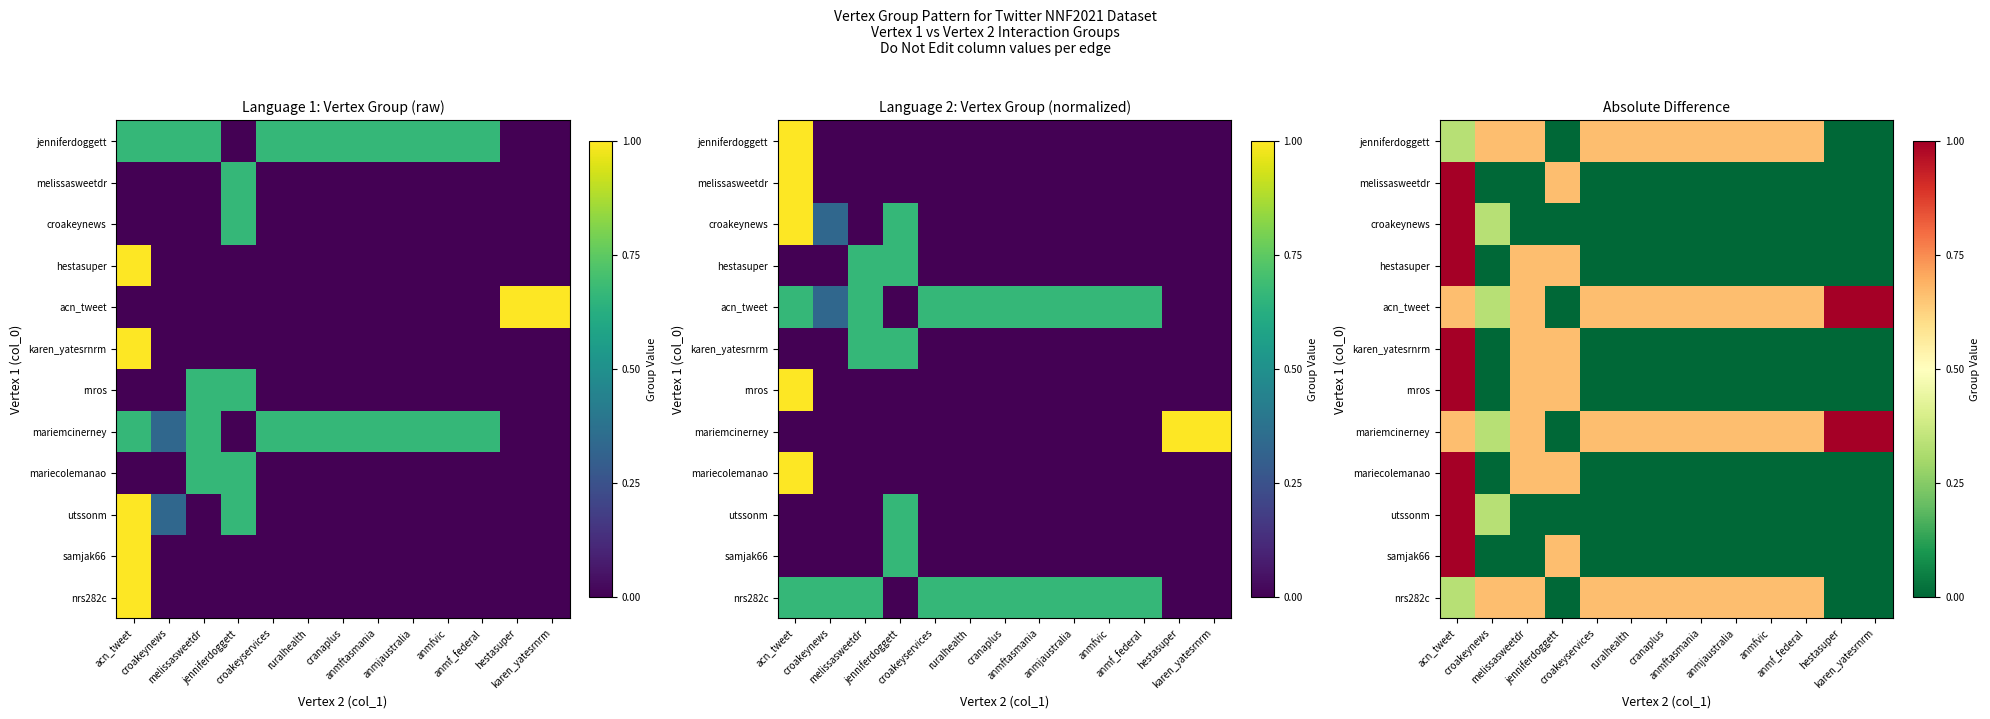

The rnros series shows 0.4 at ruralhealth. True or false?

False